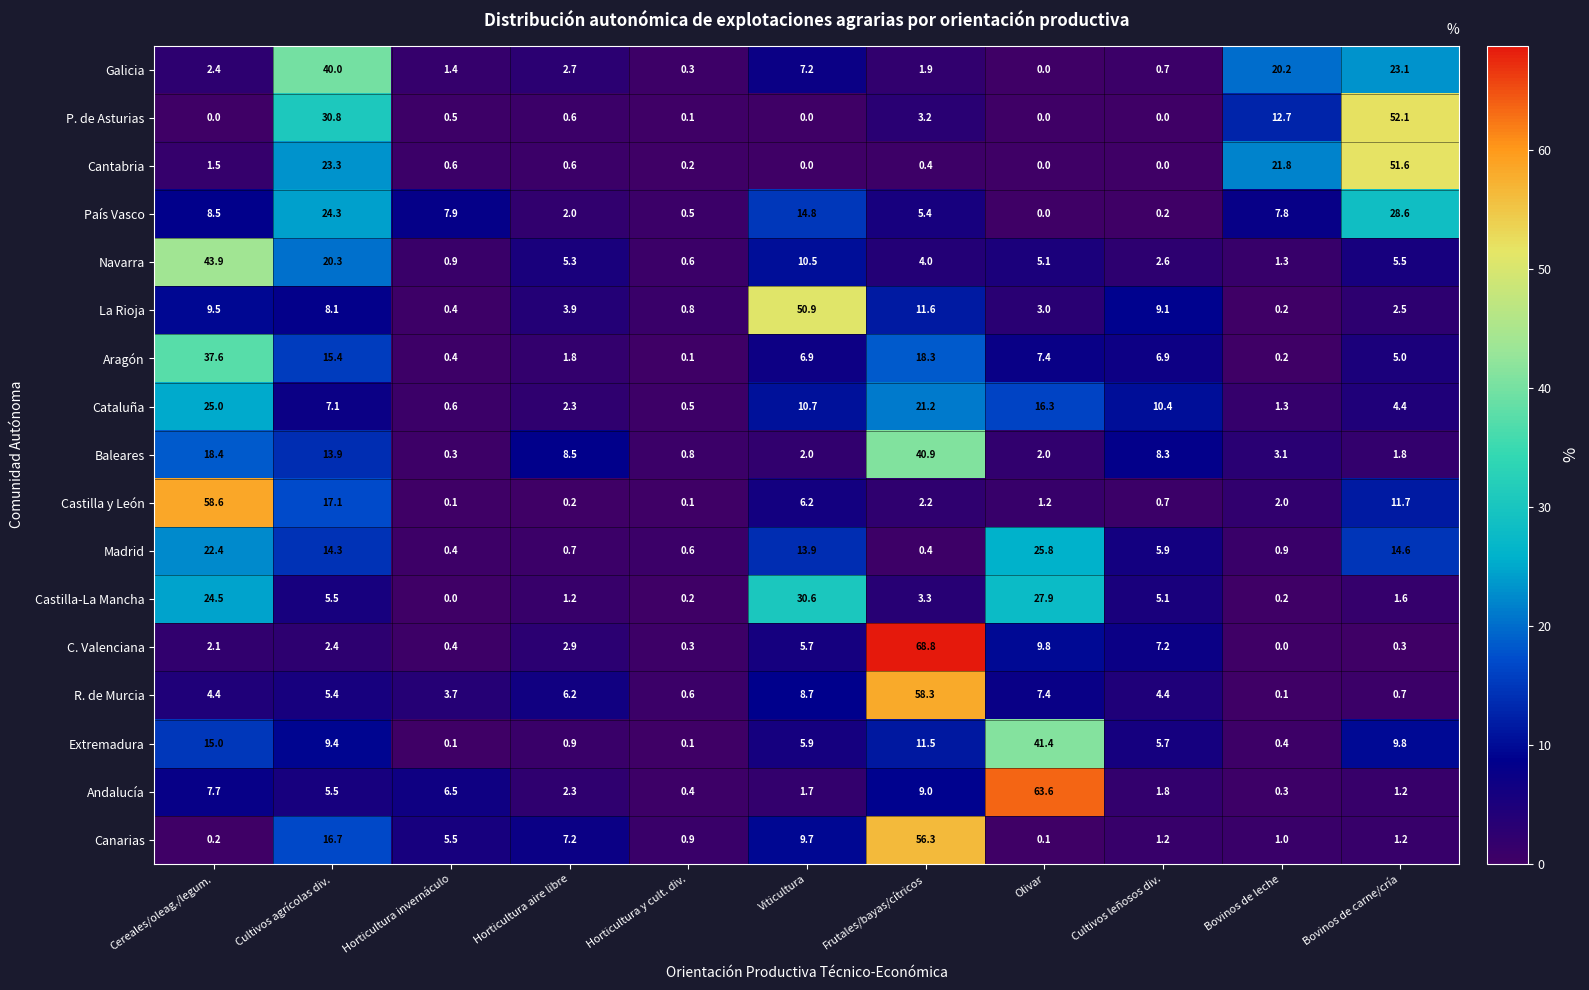

What is the sum of the Castilla y León values at Viticultura and Horticultura y cult. div.?

6.3